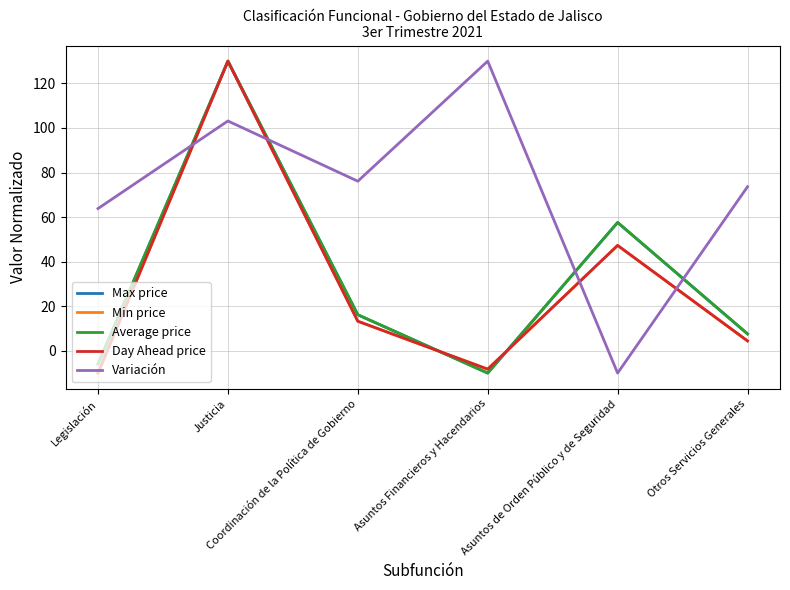

Is it true that Max price equals -10.0 at Asuntos Financieros y Hacendarios?

True